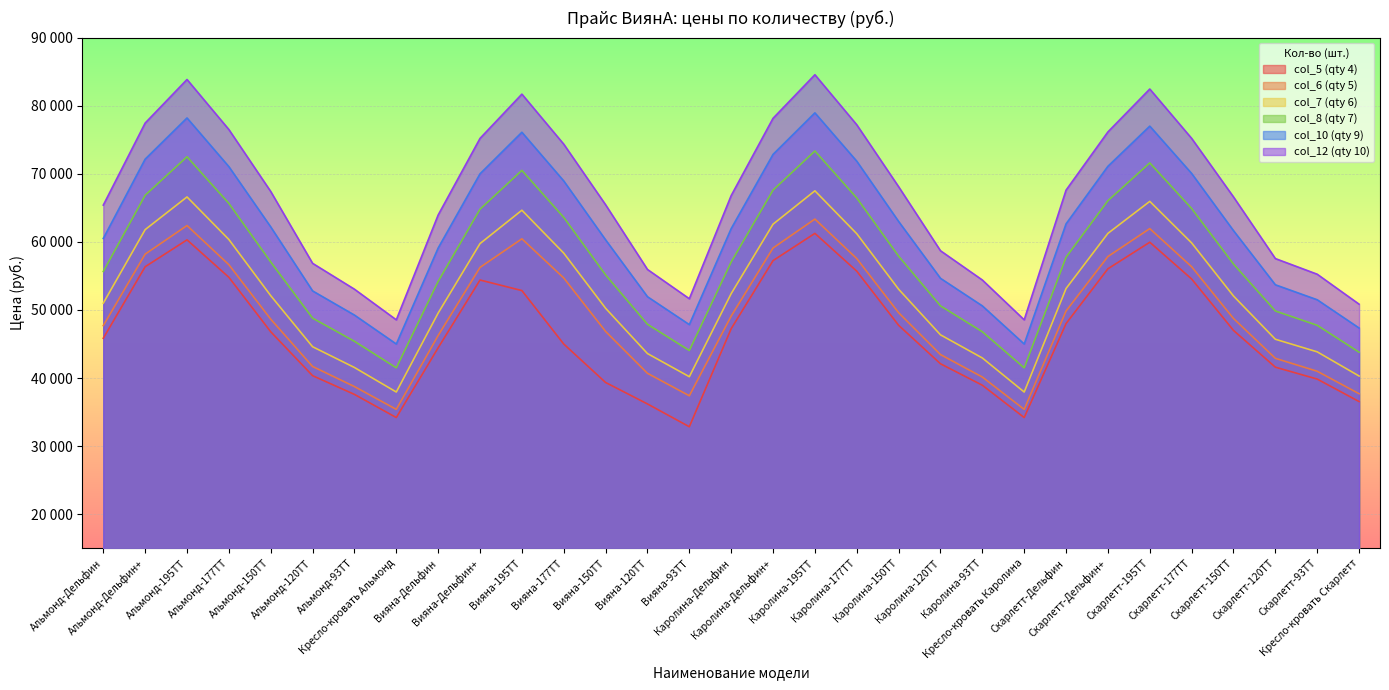

Which category has the highest value in the col_10 (qty 9) series?

Каролина-195ТТ